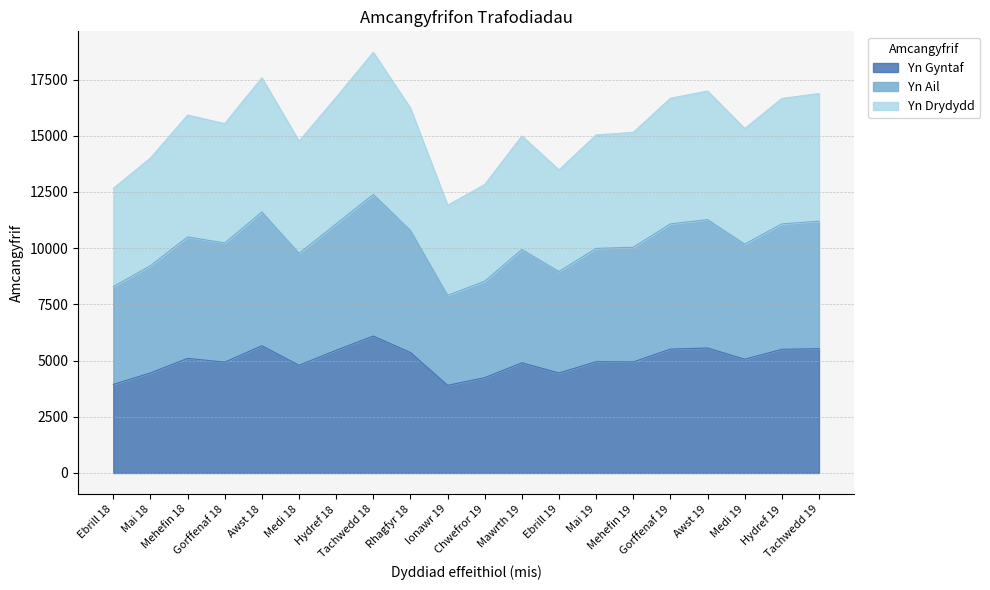

Which has a higher value, Hydref 19 or Gorffenaf 19?

Gorffenaf 19